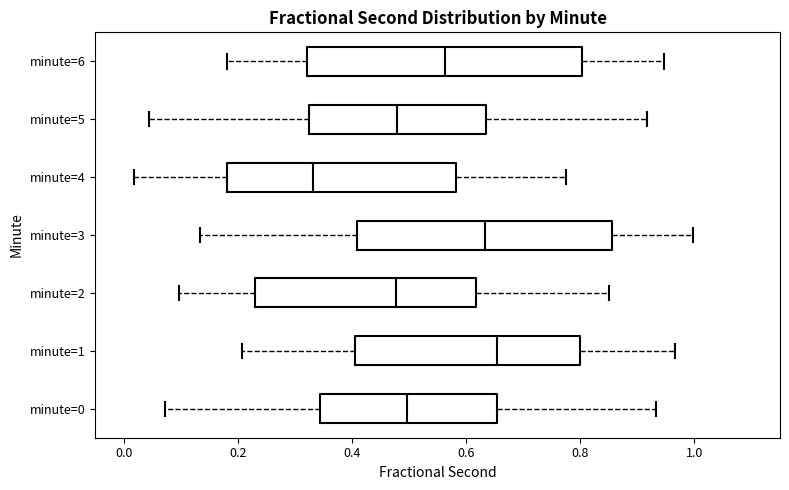

Comparing the boxes themselves (not the whiskers), which one is the widest?

minute=6